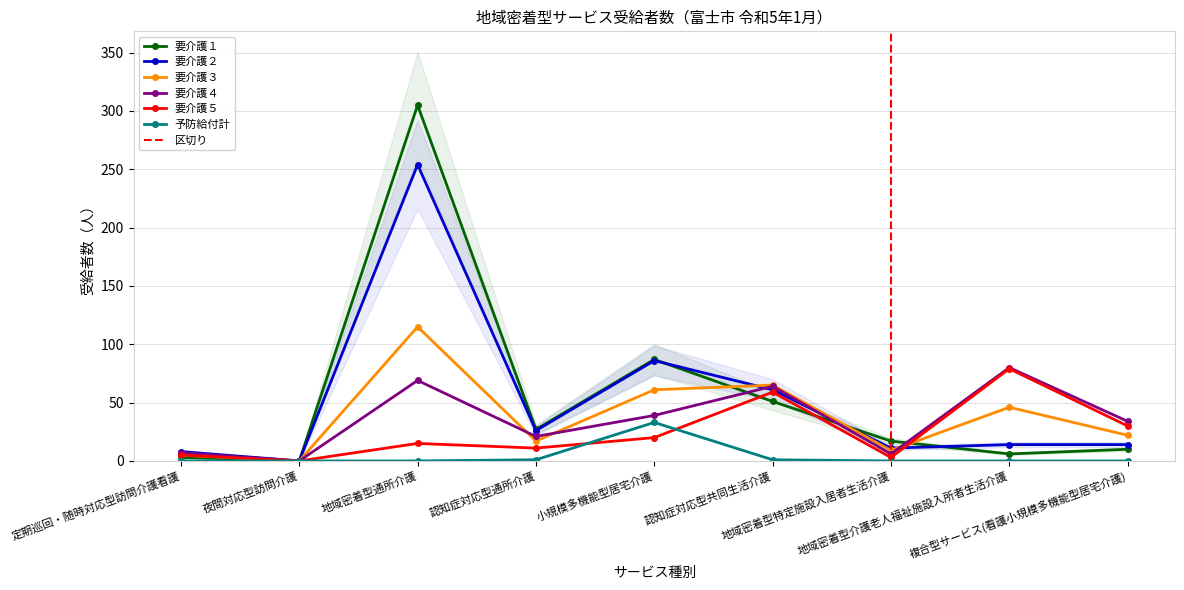

Reading left to right, transcribe all the data shown in this chart.

要介護１: 定期巡回・随時対応型訪問介護看護=3	夜間対応型訪問介護=0	地域密着型通所介護=305	認知症対応型通所介護=27	小規模多機能型居宅介護=87	認知症対応型共同生活介護=51	地域密着型特定施設入居者生活介護=17	地域密着型介護老人福祉施設入所者生活介護=6	複合型サービス(看護小規模多機能型居宅介護)=10
要介護２: 定期巡回・随時対応型訪問介護看護=8	夜間対応型訪問介護=0	地域密着型通所介護=254	認知症対応型通所介護=26	小規模多機能型居宅介護=86	認知症対応型共同生活介護=61	地域密着型特定施設入居者生活介護=11	地域密着型介護老人福祉施設入所者生活介護=14	複合型サービス(看護小規模多機能型居宅介護)=14
要介護３: 定期巡回・随時対応型訪問介護看護=5	夜間対応型訪問介護=0	地域密着型通所介護=115	認知症対応型通所介護=17	小規模多機能型居宅介護=61	認知症対応型共同生活介護=65	地域密着型特定施設入居者生活介護=9	地域密着型介護老人福祉施設入所者生活介護=46	複合型サービス(看護小規模多機能型居宅介護)=22
要介護４: 定期巡回・随時対応型訪問介護看護=7	夜間対応型訪問介護=0	地域密着型通所介護=69	認知症対応型通所介護=21	小規模多機能型居宅介護=39	認知症対応型共同生活介護=64	地域密着型特定施設入居者生活介護=6	地域密着型介護老人福祉施設入所者生活介護=80	複合型サービス(看護小規模多機能型居宅介護)=34
要介護５: 定期巡回・随時対応型訪問介護看護=5	夜間対応型訪問介護=0	地域密着型通所介護=15	認知症対応型通所介護=11	小規模多機能型居宅介護=20	認知症対応型共同生活介護=59	地域密着型特定施設入居者生活介護=3	地域密着型介護老人福祉施設入所者生活介護=79	複合型サービス(看護小規模多機能型居宅介護)=30
予防給付計: 定期巡回・随時対応型訪問介護看護=0	夜間対応型訪問介護=0	地域密着型通所介護=0	認知症対応型通所介護=1	小規模多機能型居宅介護=33	認知症対応型共同生活介護=1	地域密着型特定施設入居者生活介護=0	地域密着型介護老人福祉施設入所者生活介護=0	複合型サービス(看護小規模多機能型居宅介護)=0